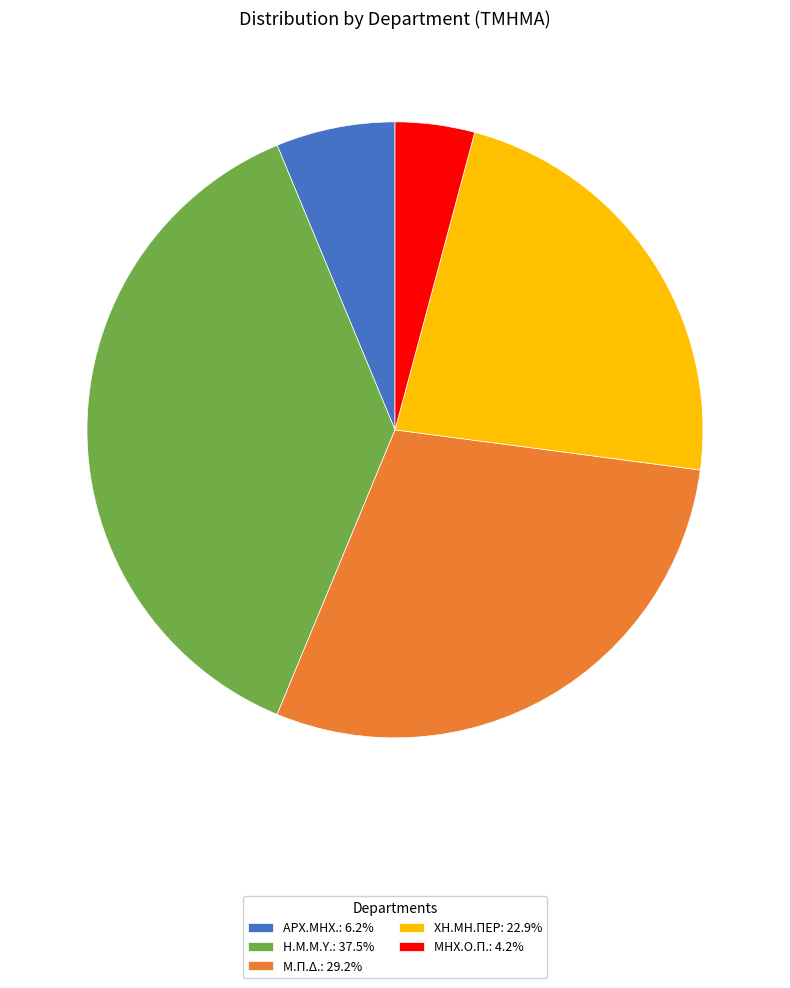

The Η.Μ.Μ.Υ. slice represents 27% of the pie. True or false?

False